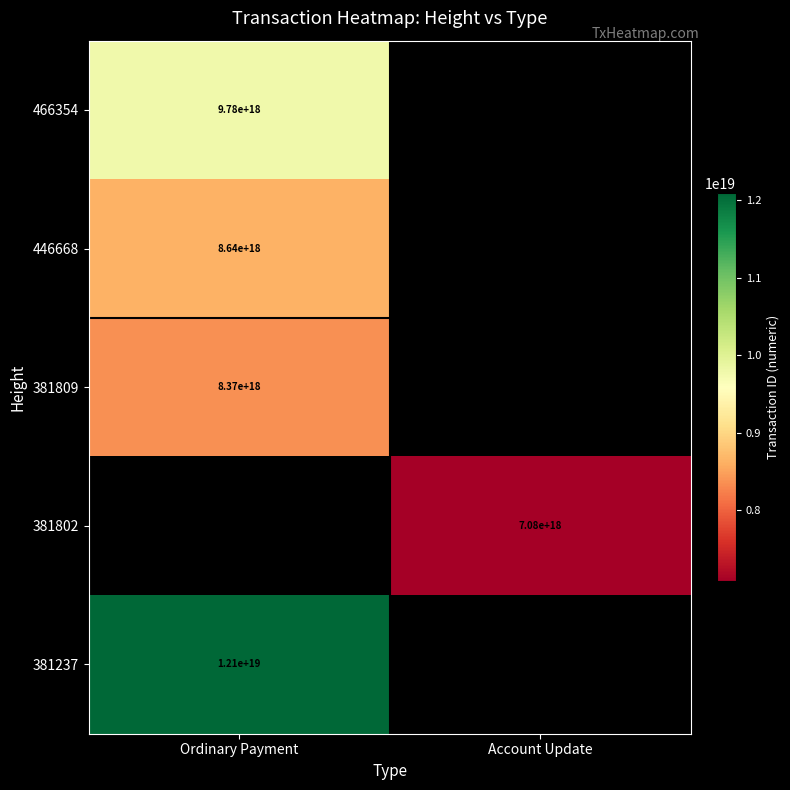

True or false: 466354 has a value of 9780000000000000000 at Ordinary Payment.

True